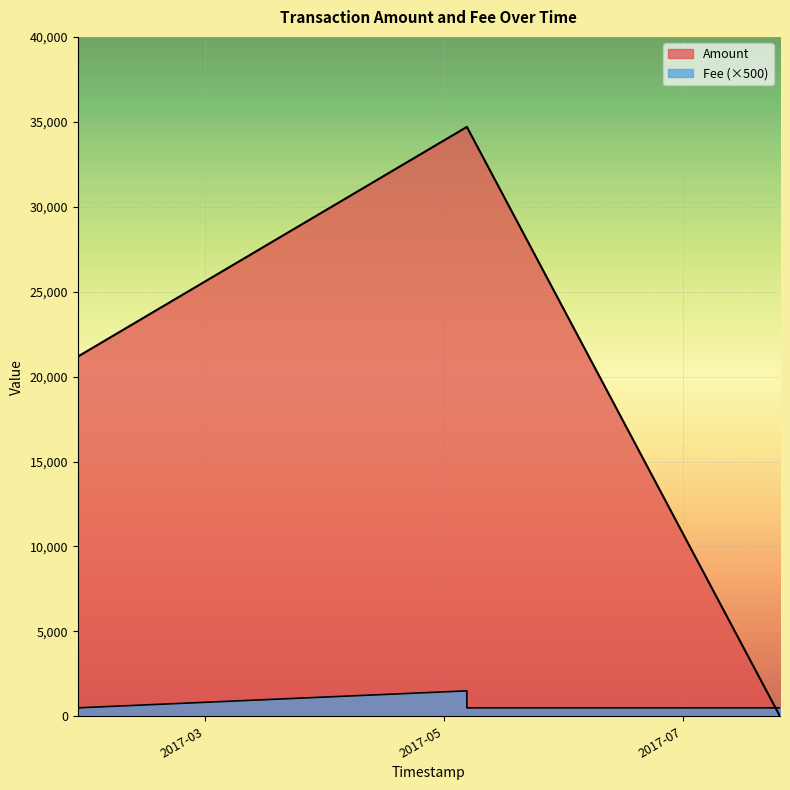

The Amount series shows 34700 at 2017-05-06 20:35:52. True or false?

True